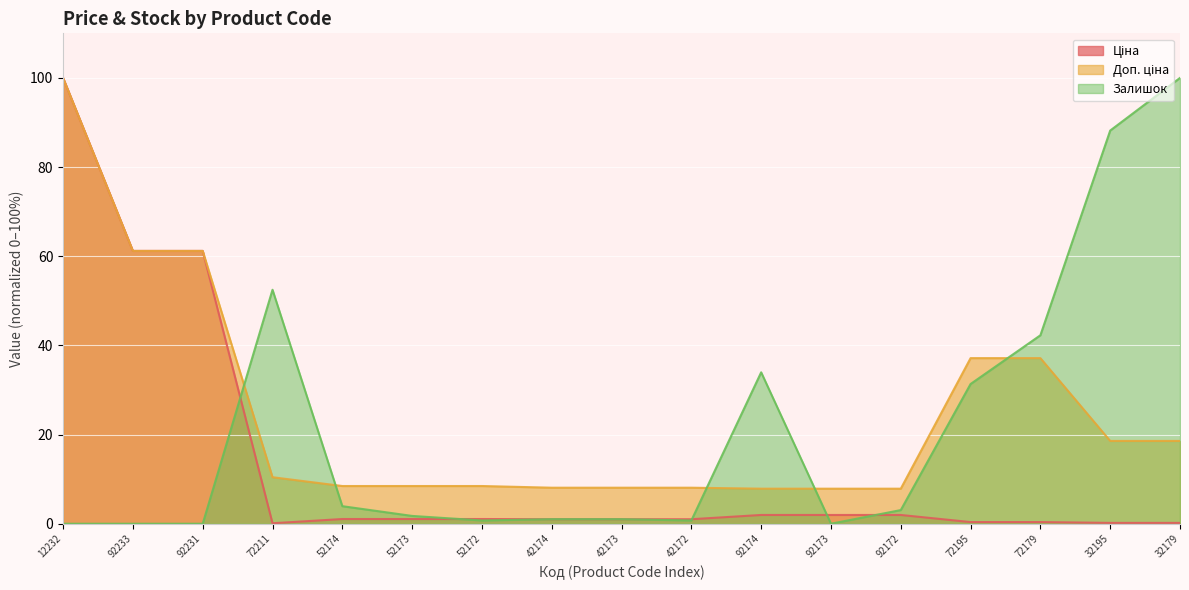

What is the difference between the maximum and minimum values in the Доп. ціна series?

92.1